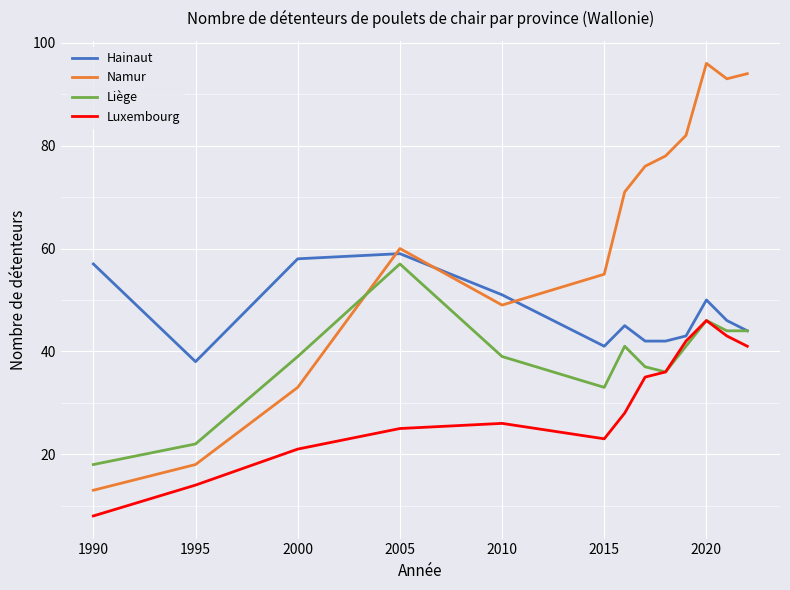

Which series has the widest spread of values?

Namur